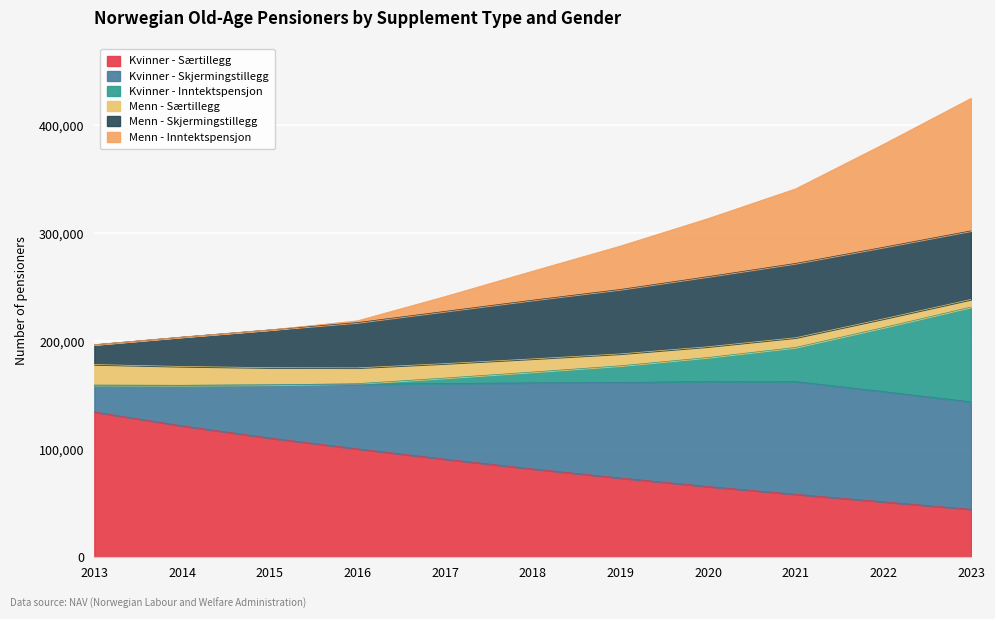

Does the chart display data point markers on the line(s)?

No